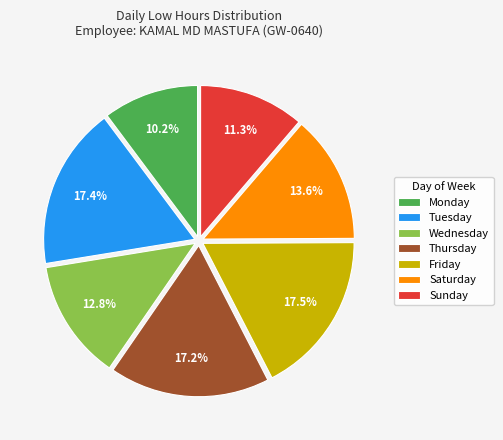

How many segments does this pie chart have?

7